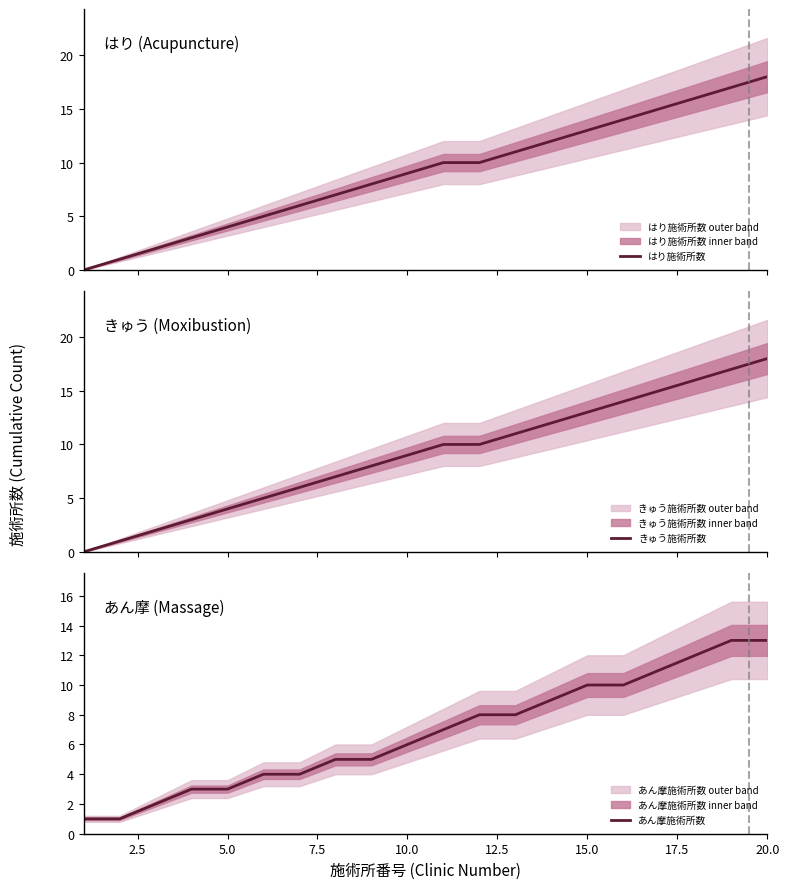

What is the value of the はり施術所数 point at the 18th from the left?

16